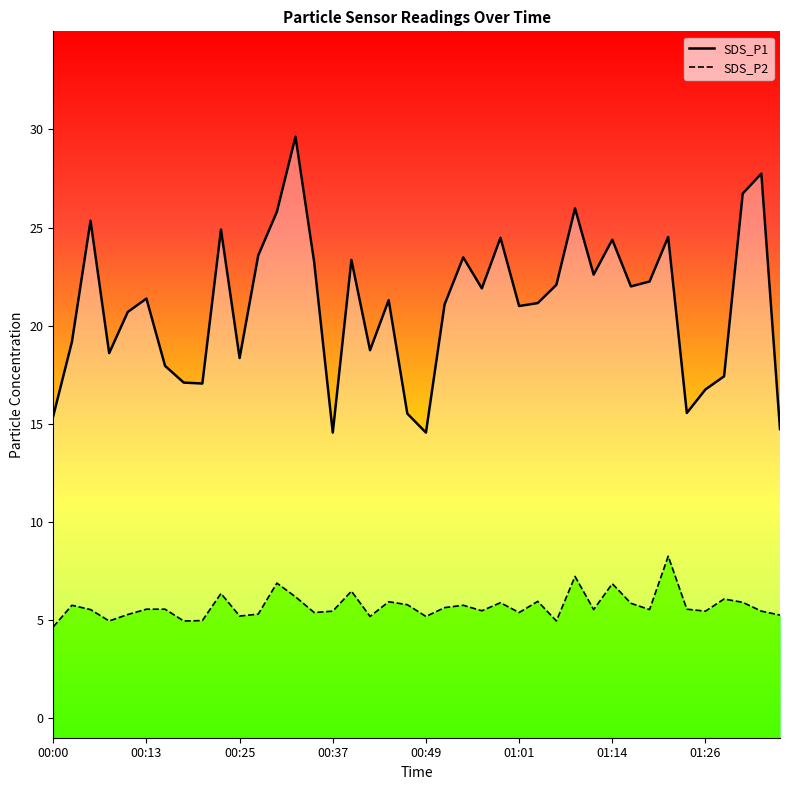

What is the average value of the SDS_P1 series?

21.1